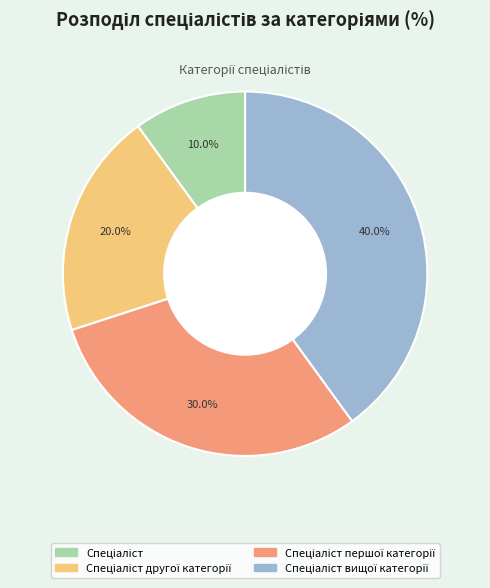

To the nearest percent, what is the average slice percentage?

25%